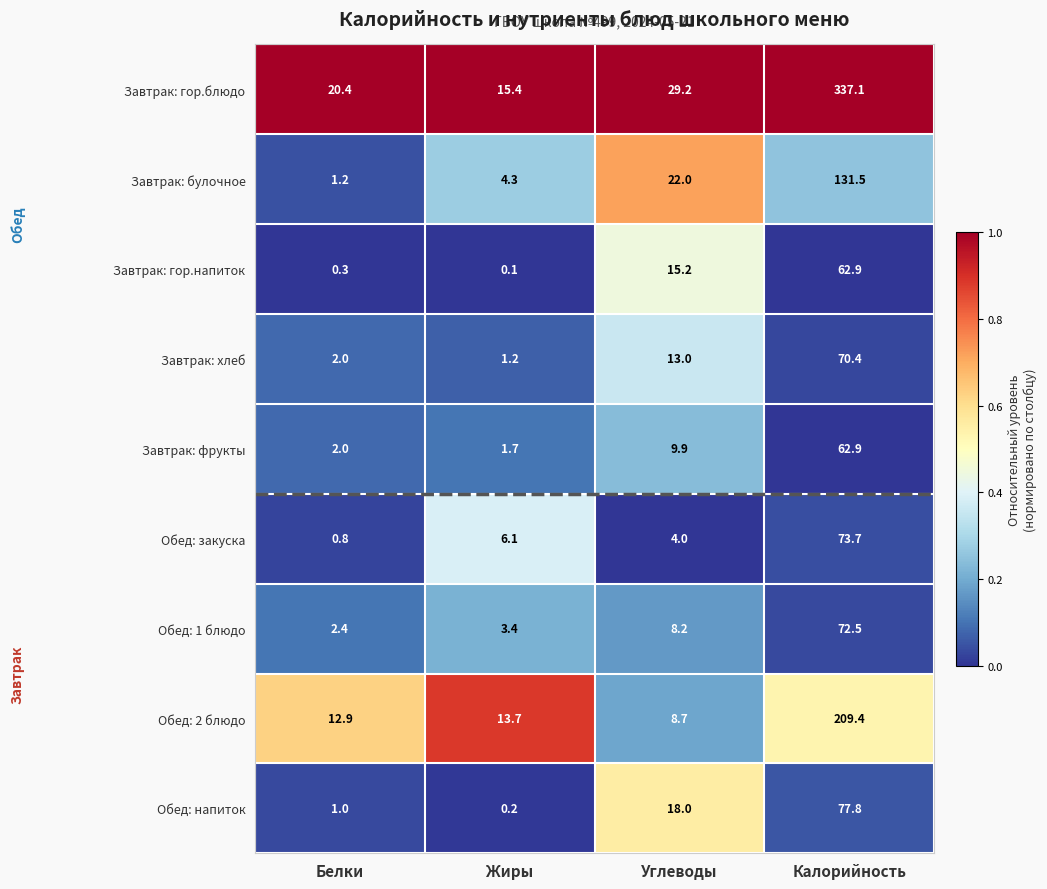

The value of Завтрак: хлеб at Калорийность is 91.9. True or false?

False